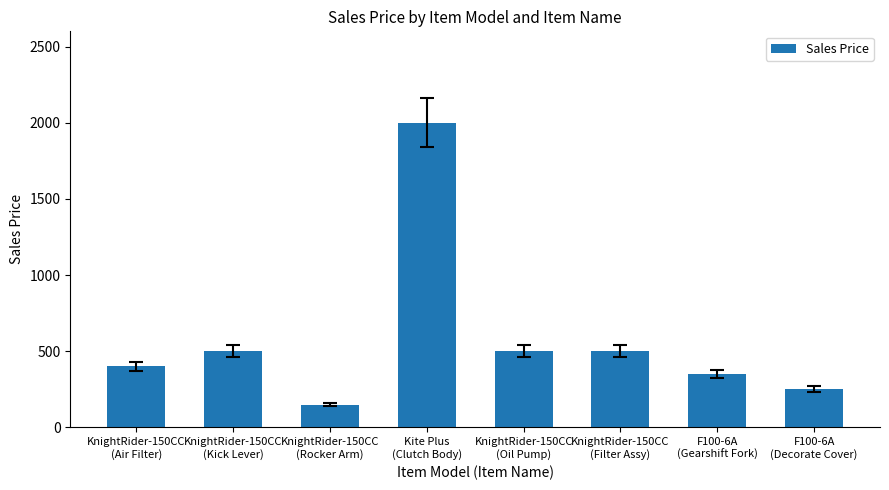

What is the value of the 1st bar from the left?

400